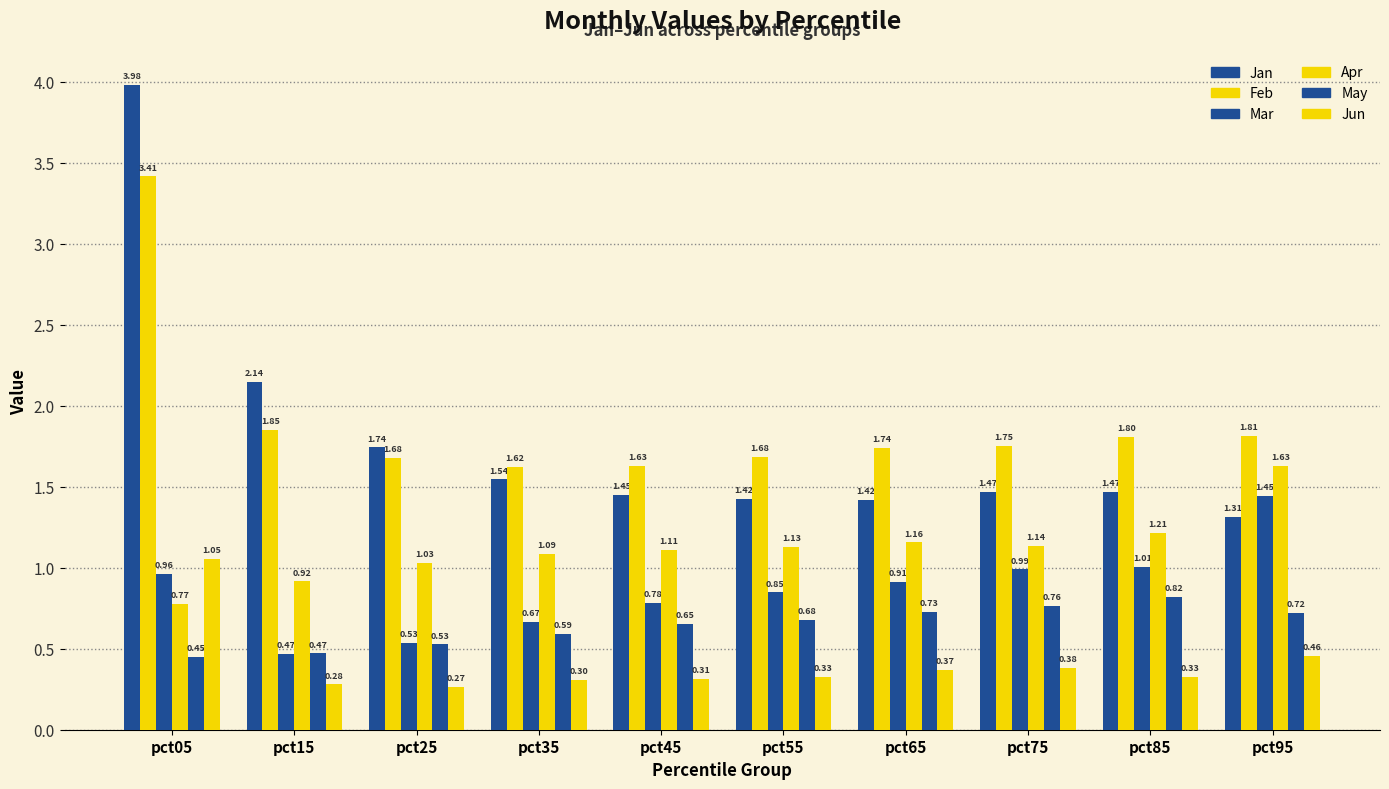

Reading left to right, list all the values displayed in this chart.

Jan: pct05=4.0	pct15=2.1	pct25=1.7	pct35=1.5	pct45=1.5	pct55=1.4	pct65=1.4	pct75=1.5	pct85=1.5	pct95=1.3
Feb: pct05=3.4	pct15=1.9	pct25=1.7	pct35=1.6	pct45=1.6	pct55=1.7	pct65=1.7	pct75=1.8	pct85=1.8	pct95=1.8
Mar: pct05=1.0	pct15=0.5	pct25=0.5	pct35=0.7	pct45=0.8	pct55=0.8	pct65=0.9	pct75=1.0	pct85=1.0	pct95=1.4
Apr: pct05=0.8	pct15=0.9	pct25=1.0	pct35=1.1	pct45=1.1	pct55=1.1	pct65=1.2	pct75=1.1	pct85=1.2	pct95=1.6
May: pct05=0.4	pct15=0.5	pct25=0.5	pct35=0.6	pct45=0.7	pct55=0.7	pct65=0.7	pct75=0.8	pct85=0.8	pct95=0.7
Jun: pct05=1.1	pct15=0.3	pct25=0.3	pct35=0.3	pct45=0.3	pct55=0.3	pct65=0.4	pct75=0.4	pct85=0.3	pct95=0.5